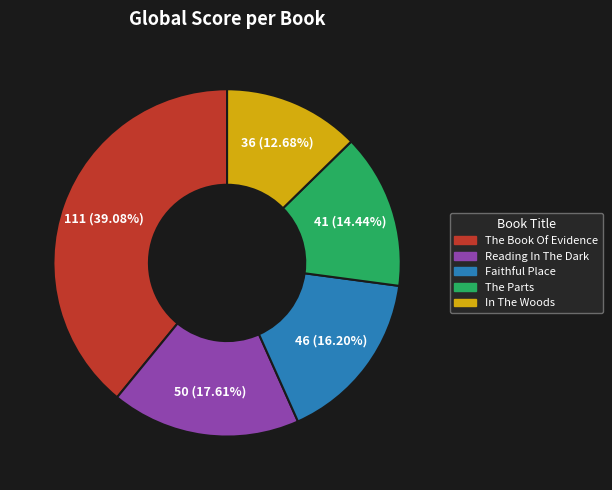

Does any single category account for the majority?

No